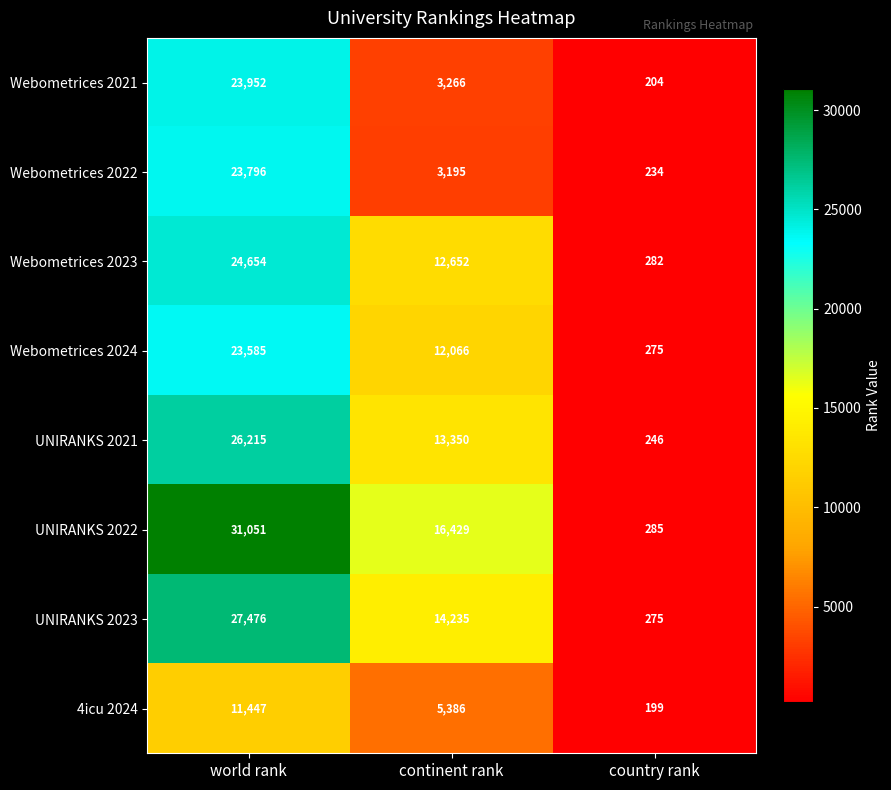

Where does the Webometrices 2024 series first go above 12066?

world rank